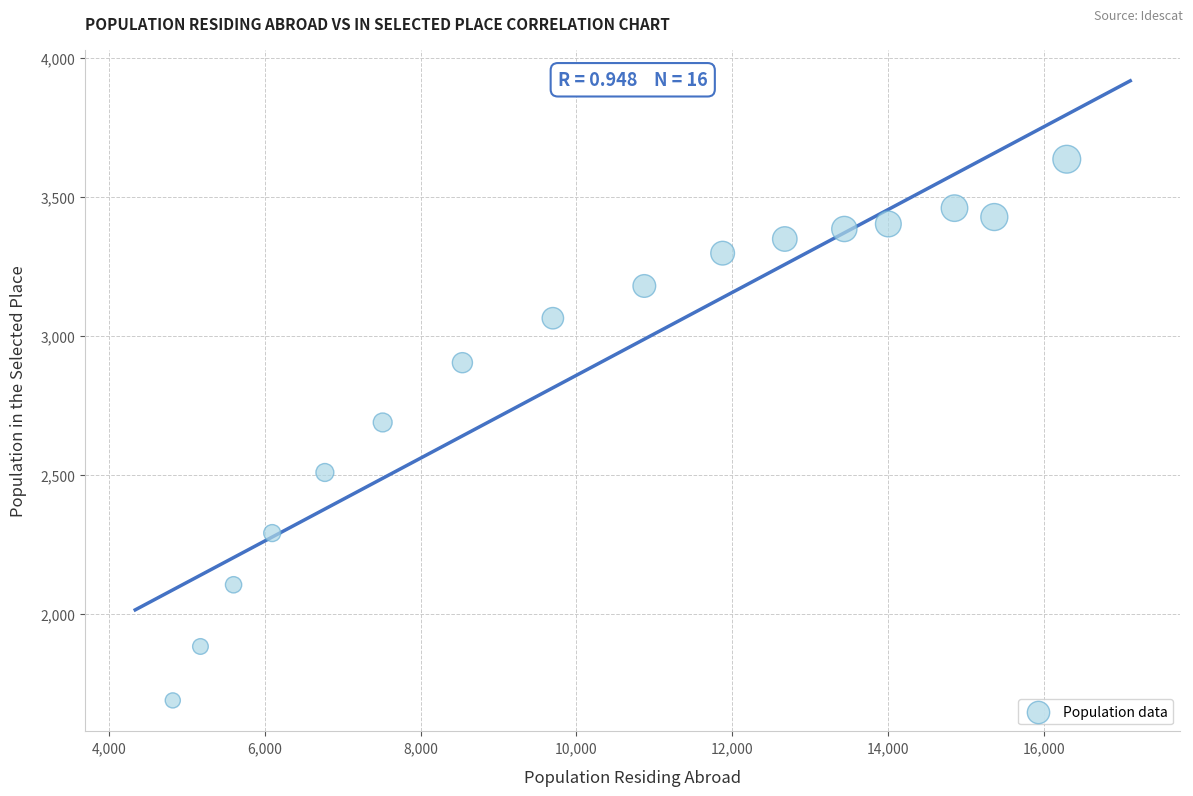

What Y value in the scatter plot is closest to 2661?

2688